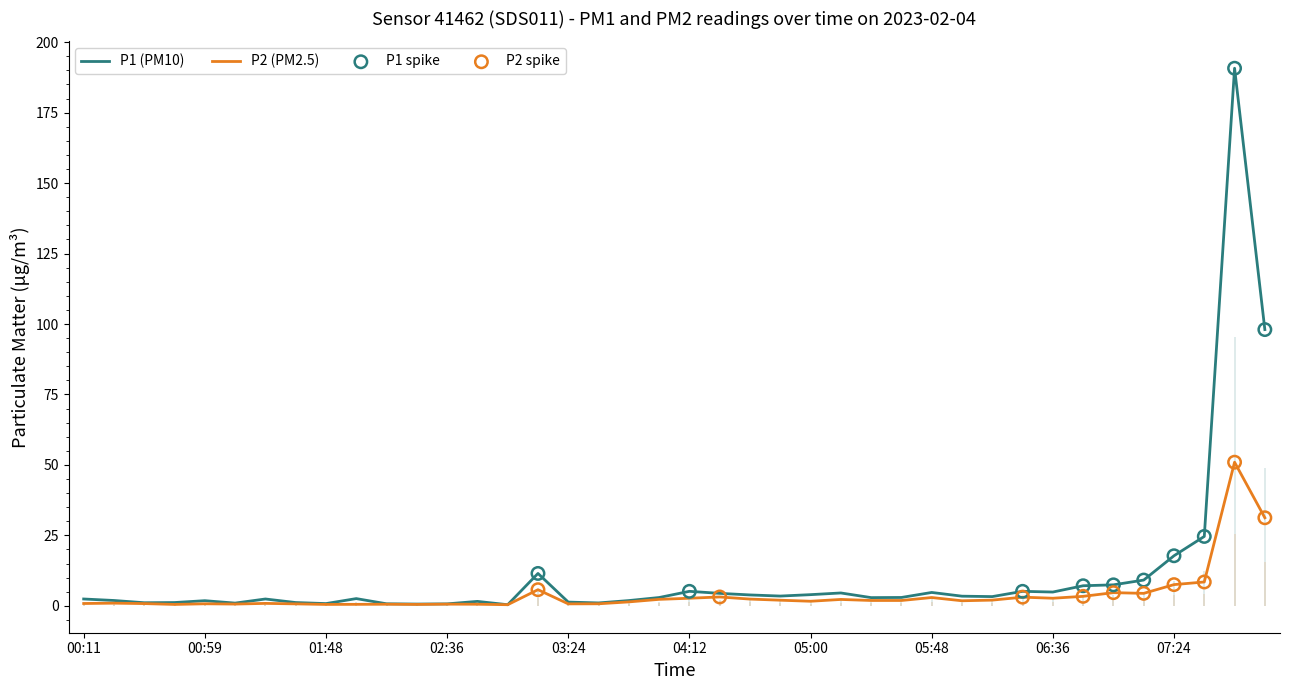

Which series reaches the maximum Y coordinate?

P1